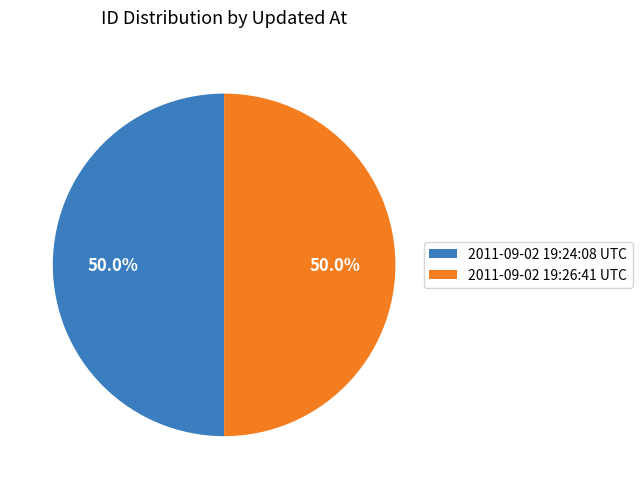

The 2011-09-02 19:26:41 UTC slice represents 58% of the pie. True or false?

False